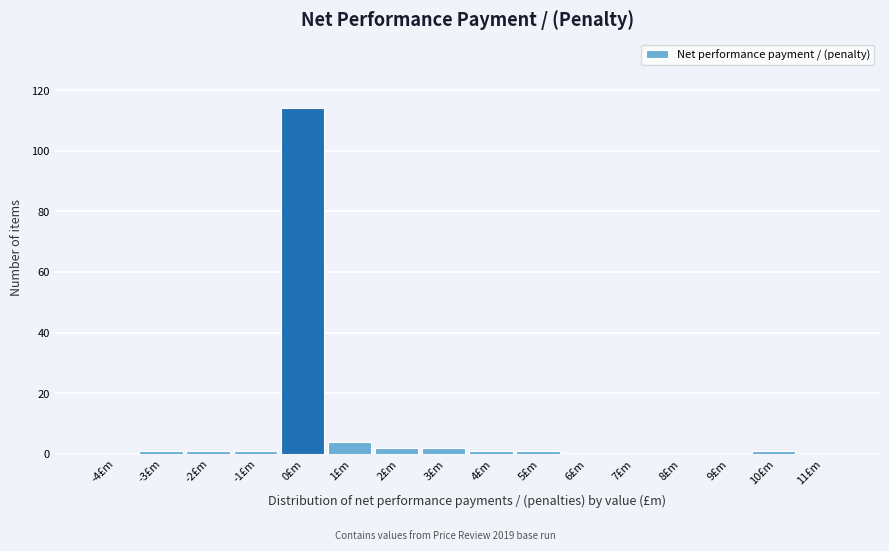

Reading left to right, list all the values displayed in this chart.

-4£m=0	-3£m=1	-2£m=1	-1£m=1	0£m=114	1£m=4	2£m=2	3£m=2	4£m=1	5£m=1	6£m=0	7£m=0	8£m=0	9£m=0	10£m=1	11£m=0